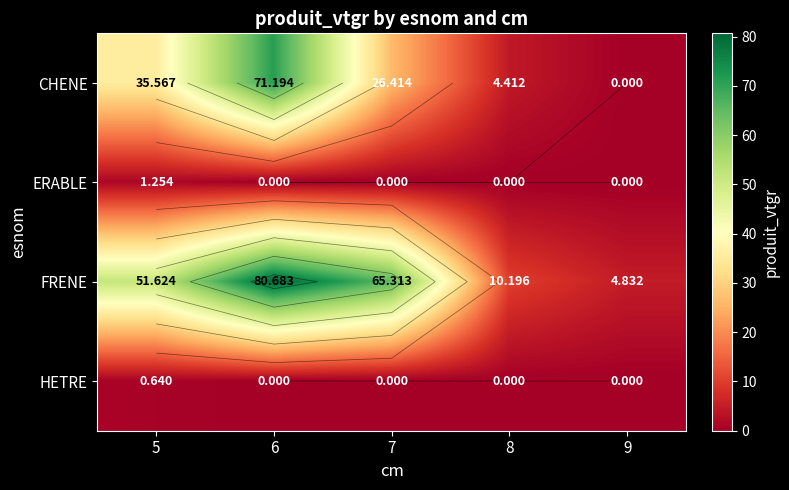

Which category has the lowest value across all series?

9